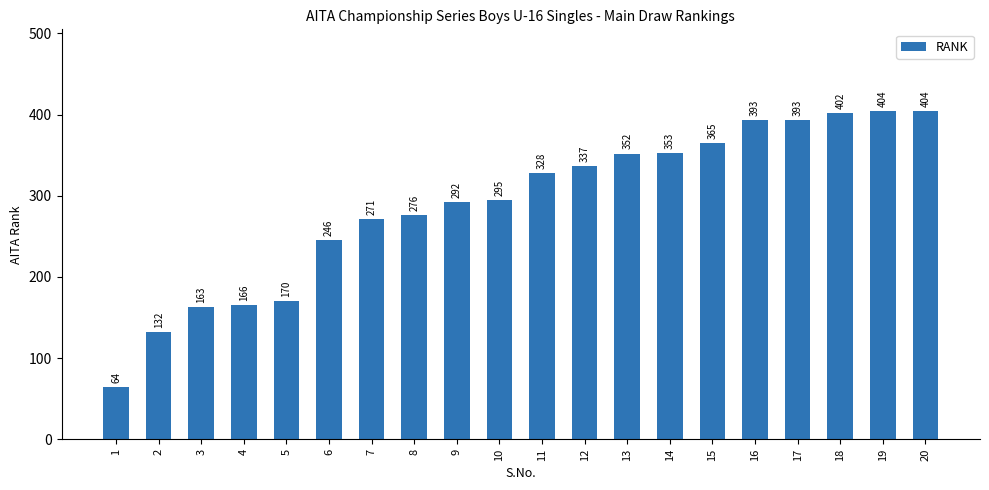

What is the value of the 16th bar from the left?

393